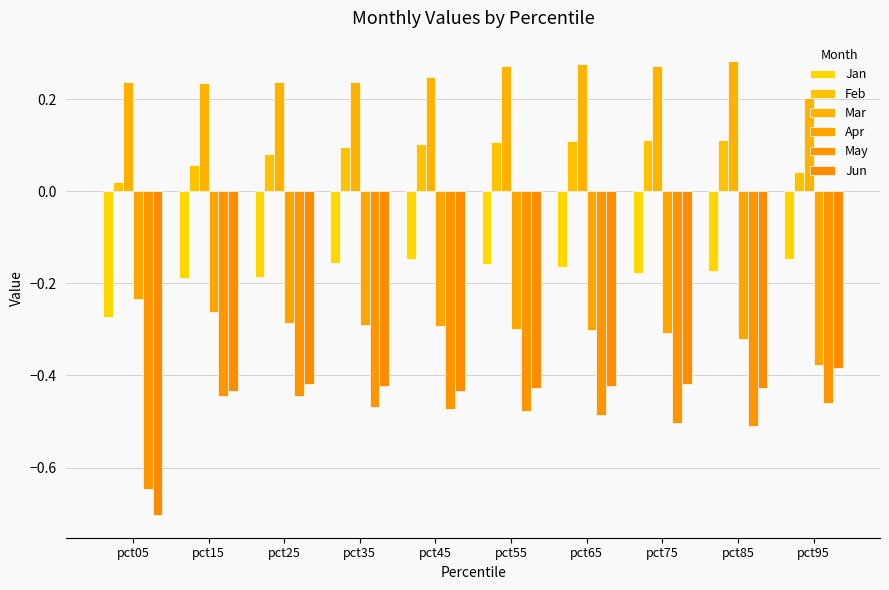

At how many categories does at least one series exceed 0?

10